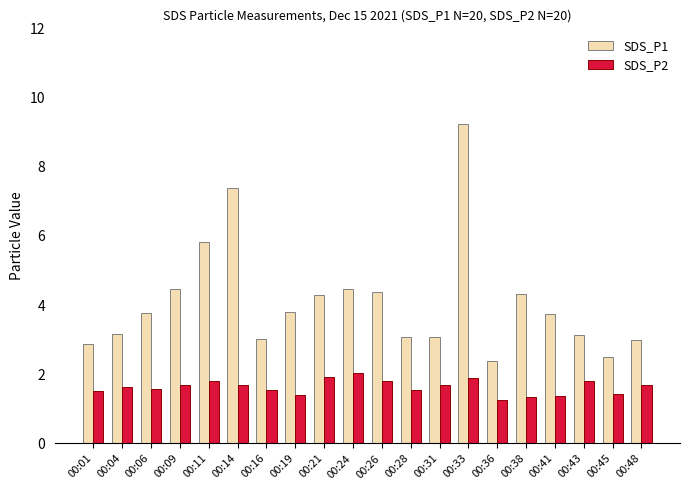

True or false: SDS_P2 has a value of 2.2 at 00:28.

False